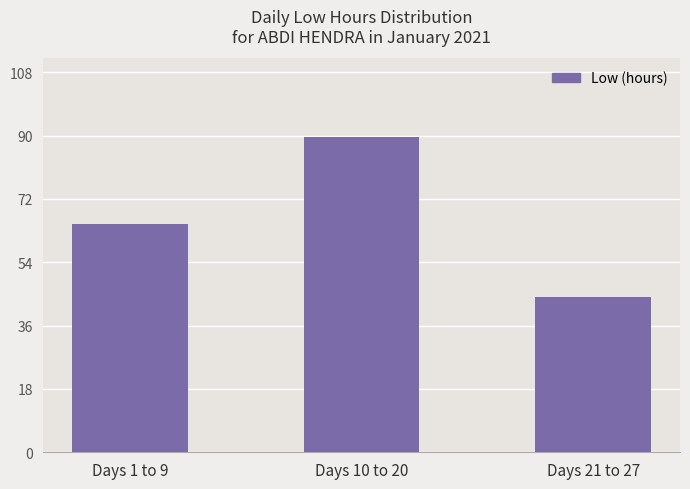

At which category does the chart reach its minimum across all series?

Days 21 to 27